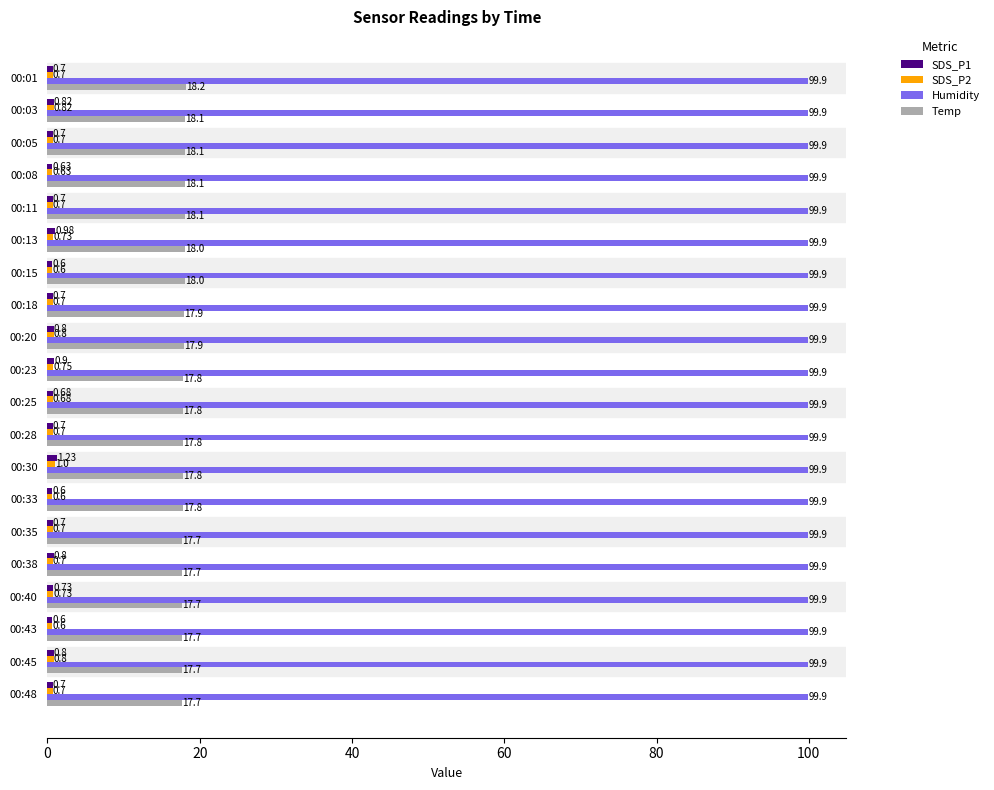

What is the difference between the highest and lowest values at 00:08?

99.3